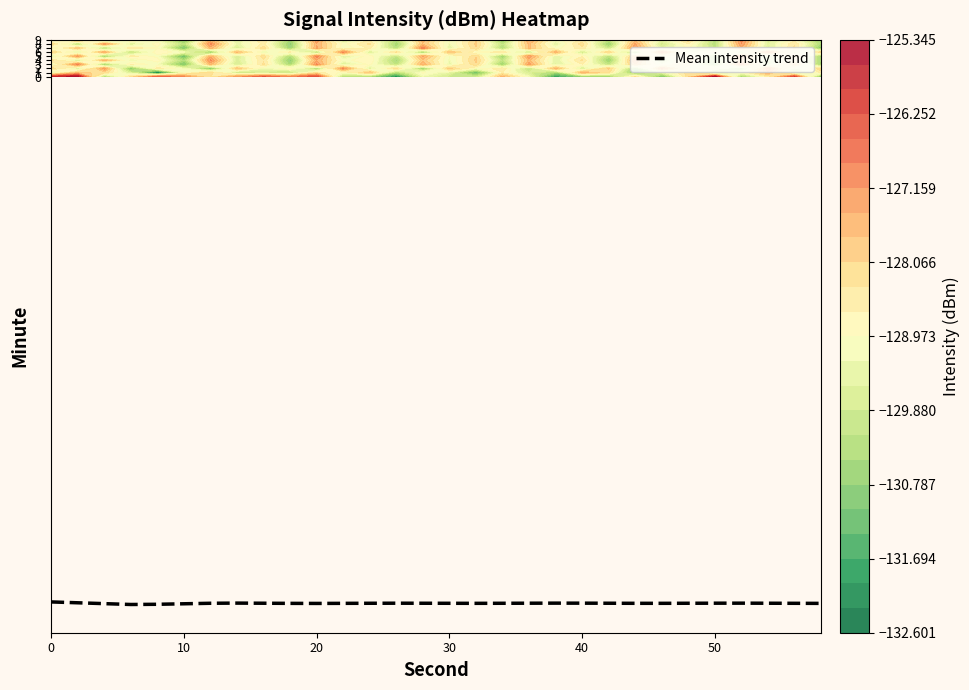

The value of Mean intensity trend at 10 is -129.1. True or false?

True